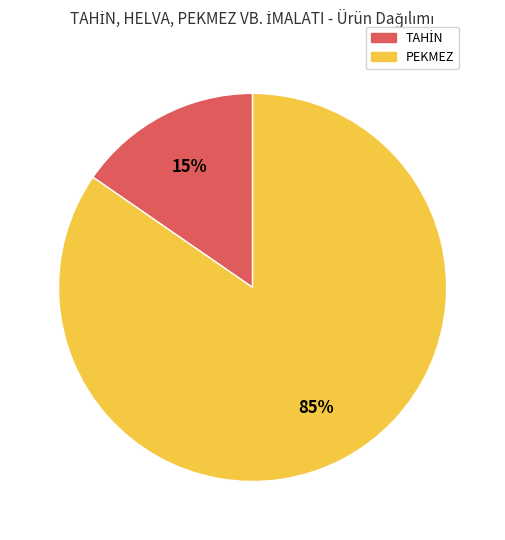

Which category has the biggest portion of the pie?

PEKMEZ